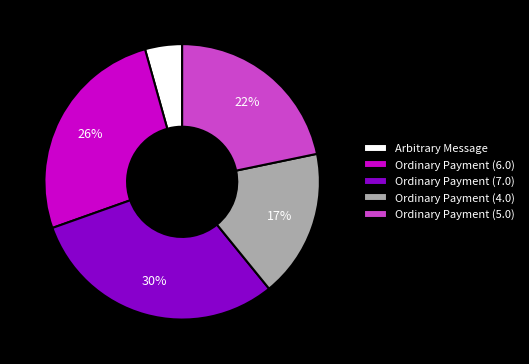

Is there any slice that represents more than half of the pie?

No